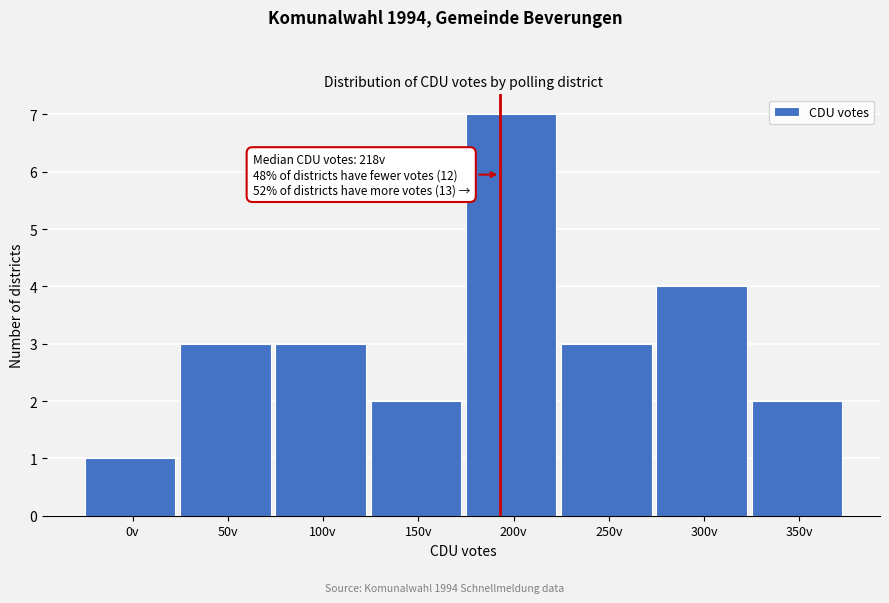

Reading left to right, transcribe all the data shown in this chart.

0v=1	50v=3	100v=3	150v=2	200v=7	250v=3	300v=4	350v=2